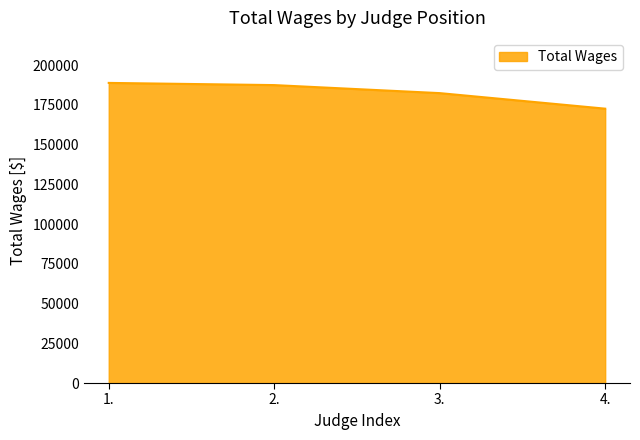

Read the value at 1..

188835